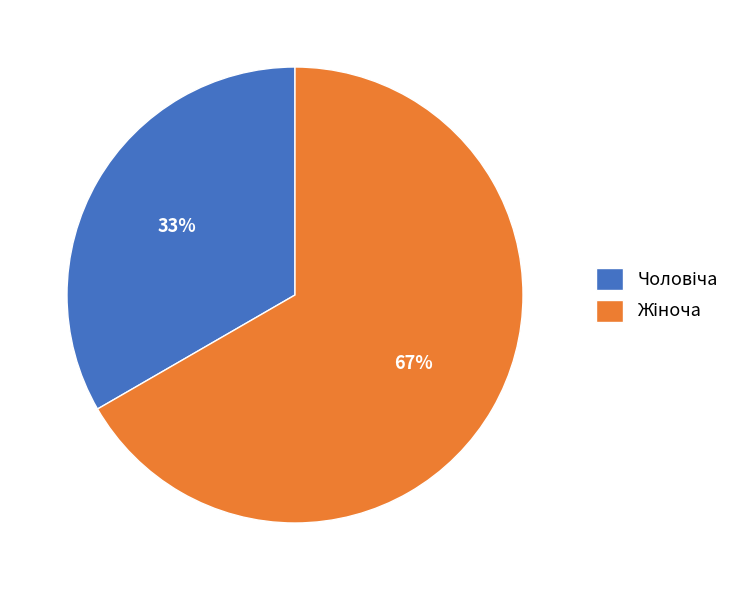

Is there a majority slice in this chart?

Yes